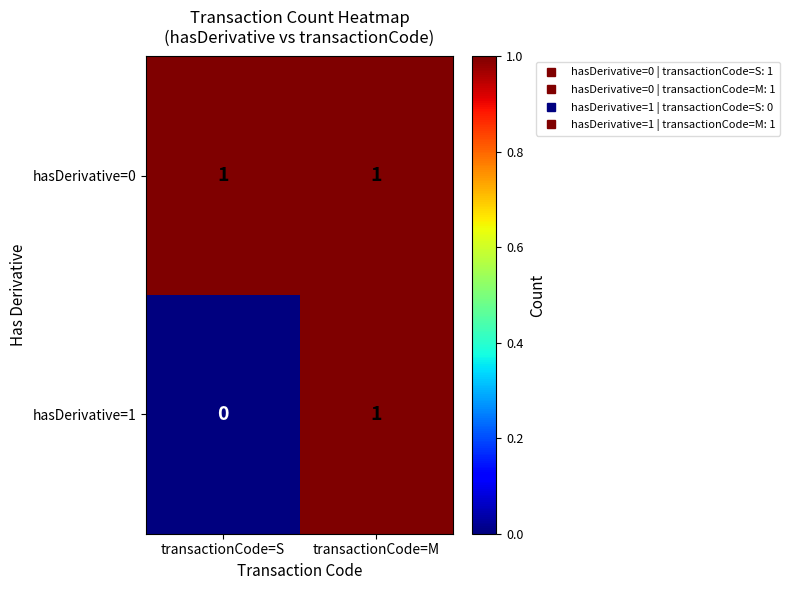

Reading left to right, list all the values displayed in this chart.

hasDerivative=0: 1	1
hasDerivative=1: 0	1